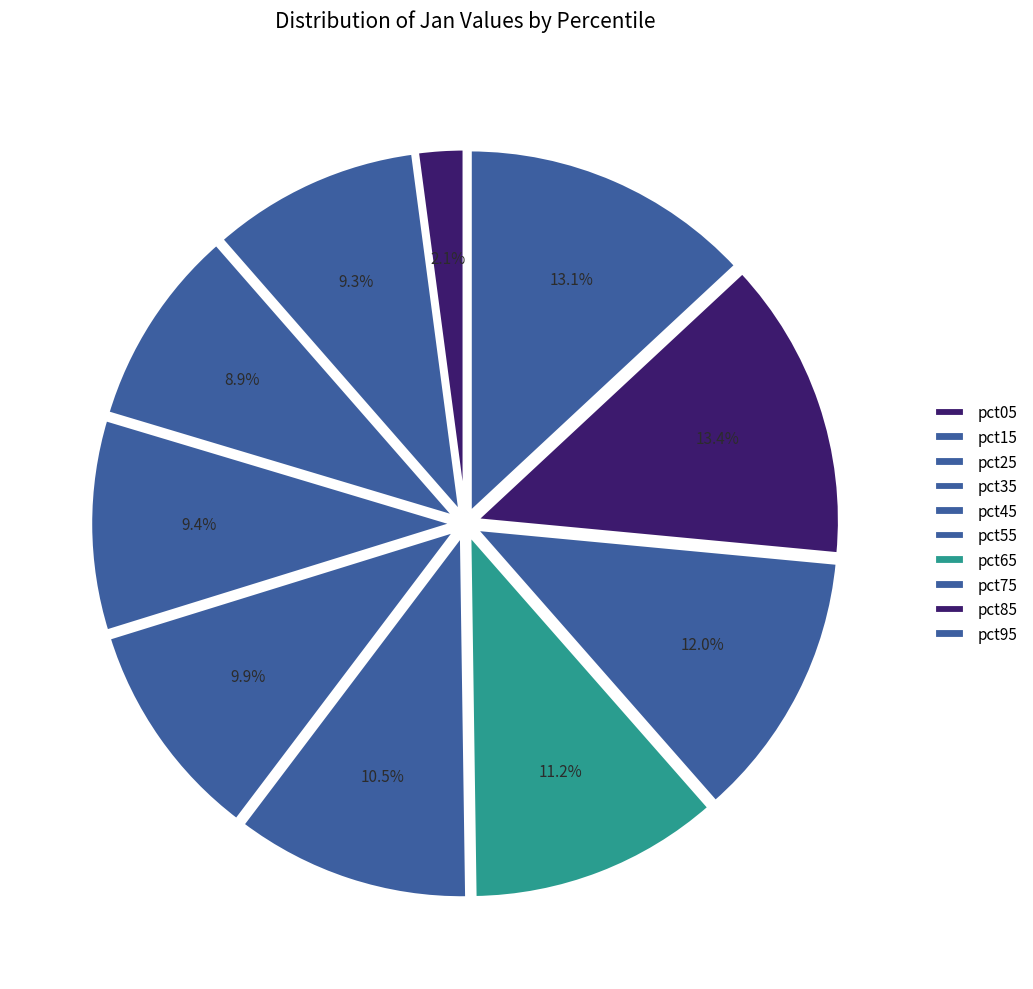

Count the number of slices in the pie.

10